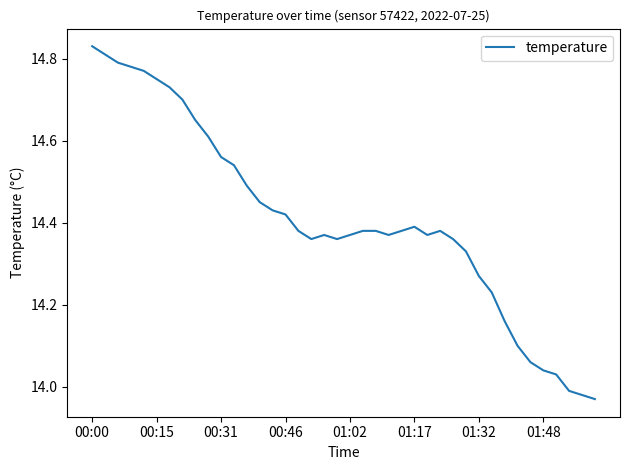

Which category has the lowest value across all series?

39